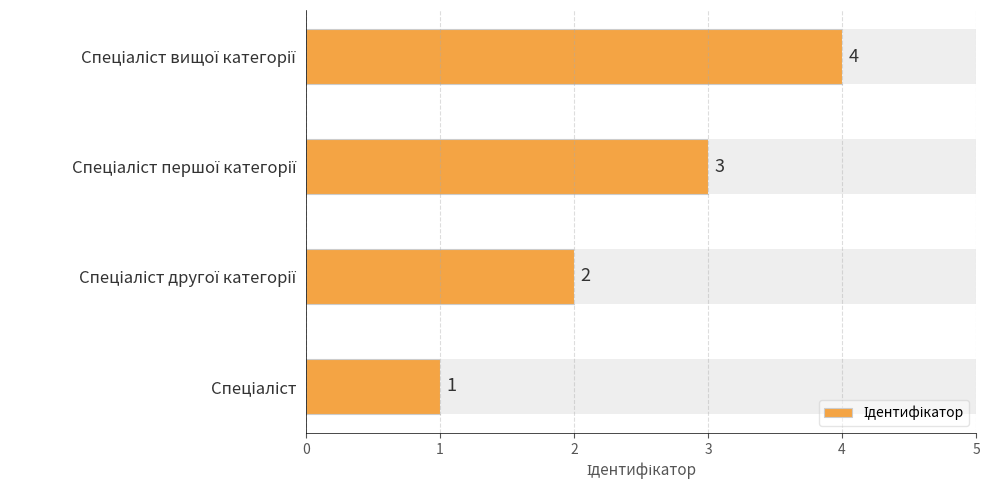

Count the values in the range 2 to 4.

3